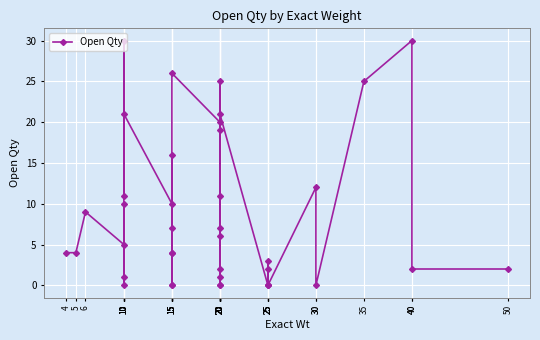

Reading right to left, what are all the values shown in this chart?

50=2	40=2	40=30	35=25	30=0	30=12	25=0	25=2	25=3	25=0	25=0	20=21	20=19	20=1	20=25	20=11	20=6	20=0	20=2	20=0	20=7	20=20	15=26	15=4	15=0	15=16	15=7	15=0	15=4	15=10	10=21	10=11	10=30	10=0	10=1	10=10	10=5	6=9	5=4	4=4